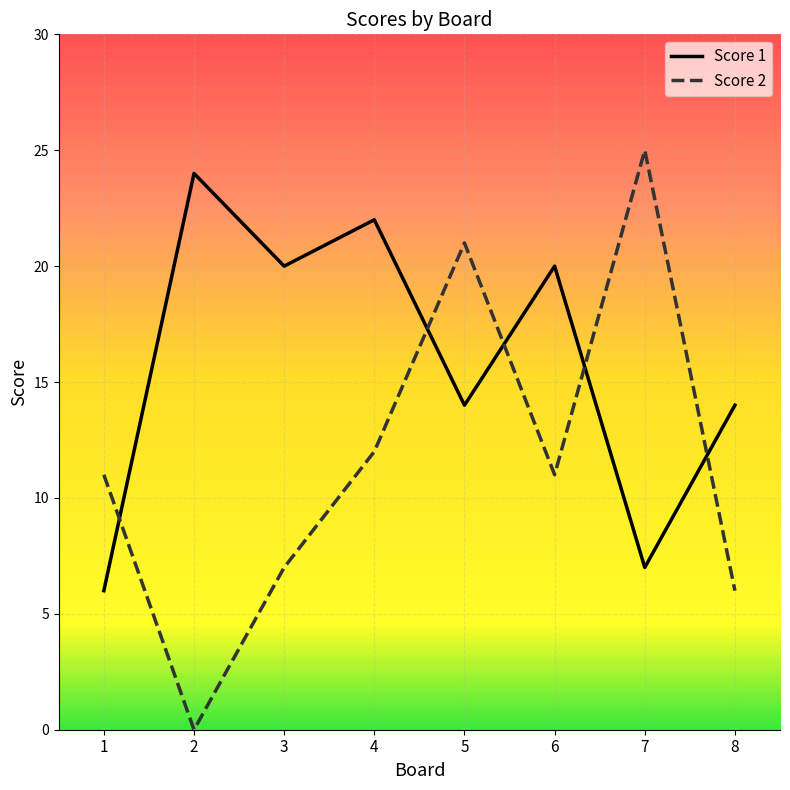

How many times do Score 1 and Score 2 cross each other?

5